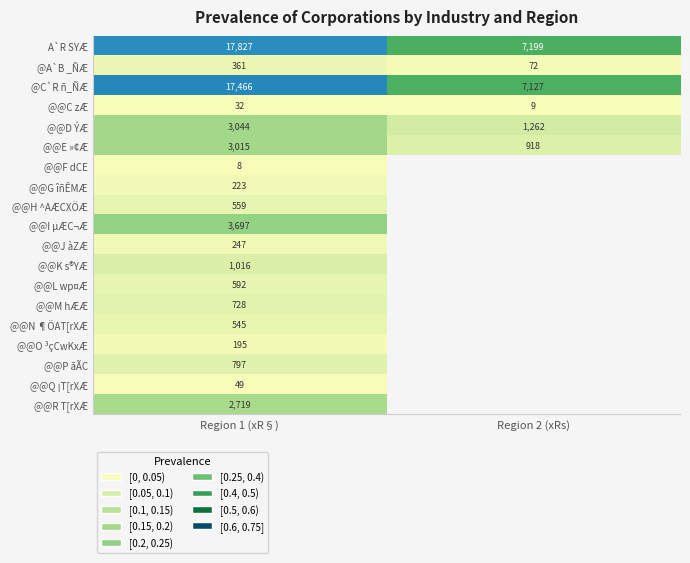

What value does the @@E »¢Æ series have at Region 2 (xRs)?

918